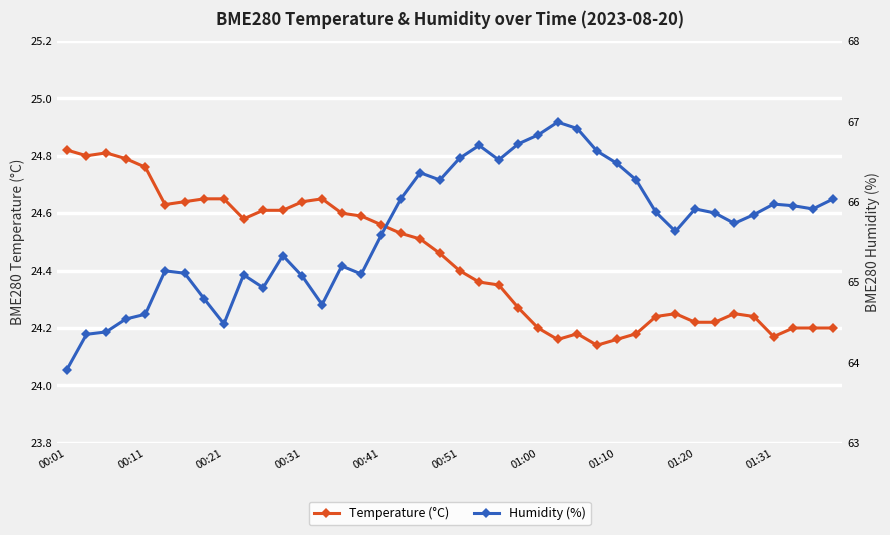

List the series in order of their peak value, highest first.

Humidity (%), Temperature (°C)